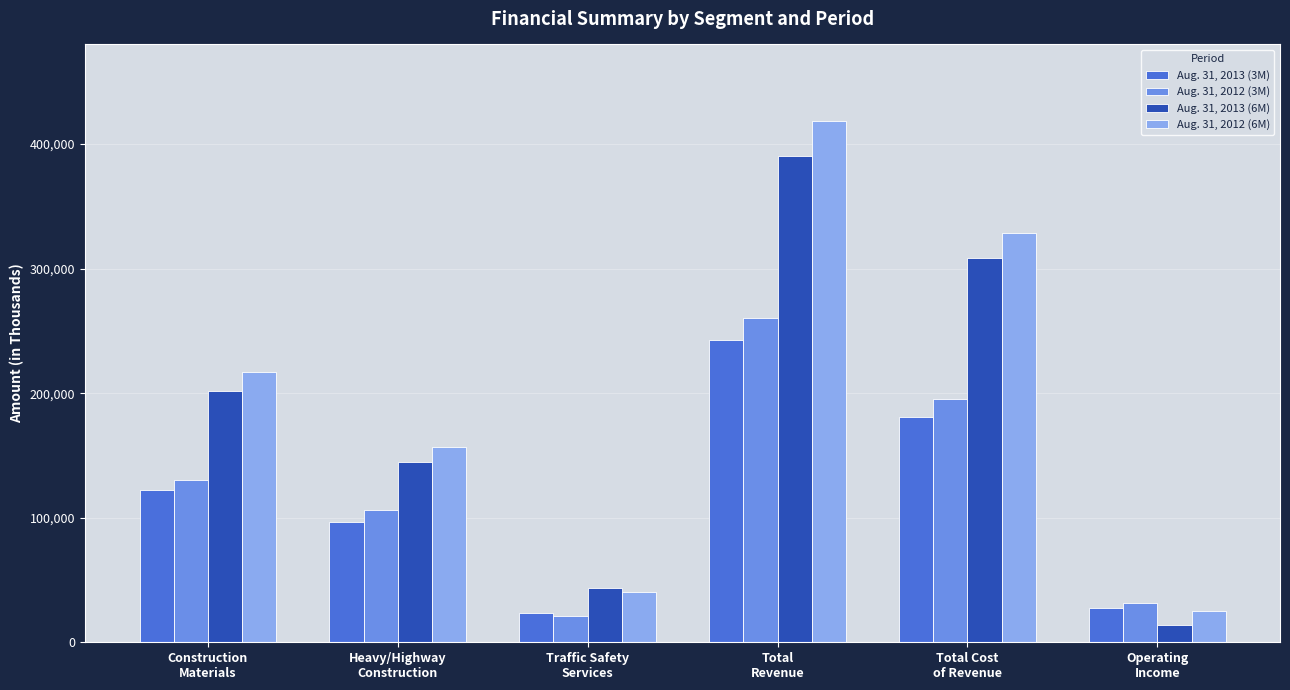

Where is Aug. 31, 2012 (6M) nearest to the value 221685?

Construction
Materials